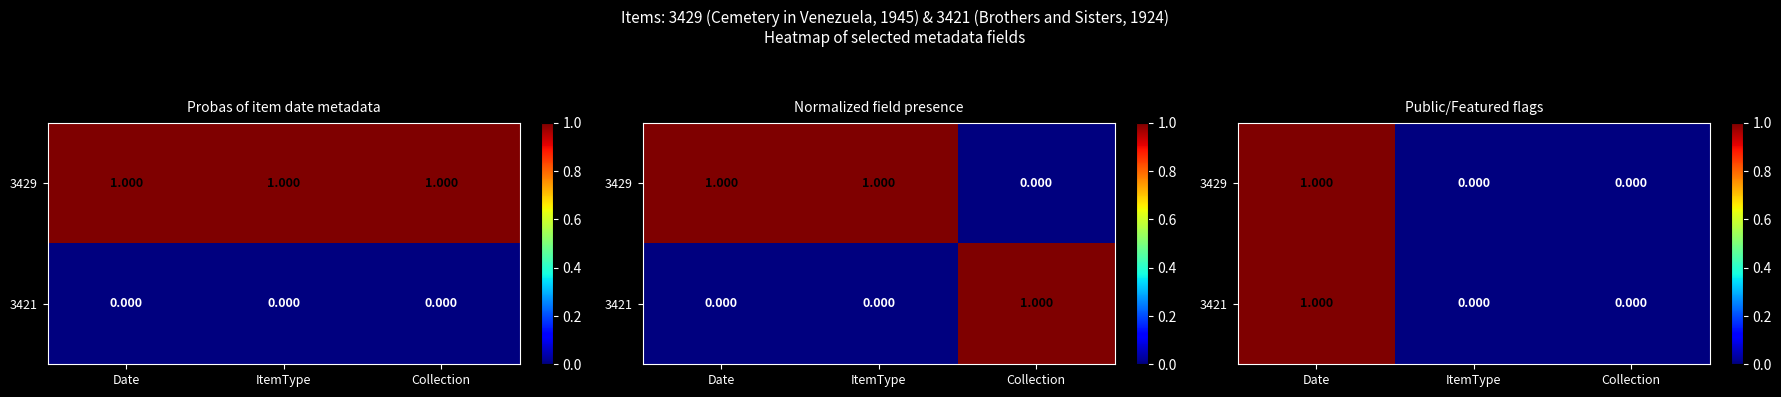

What is the sum of all 3421 values?

1